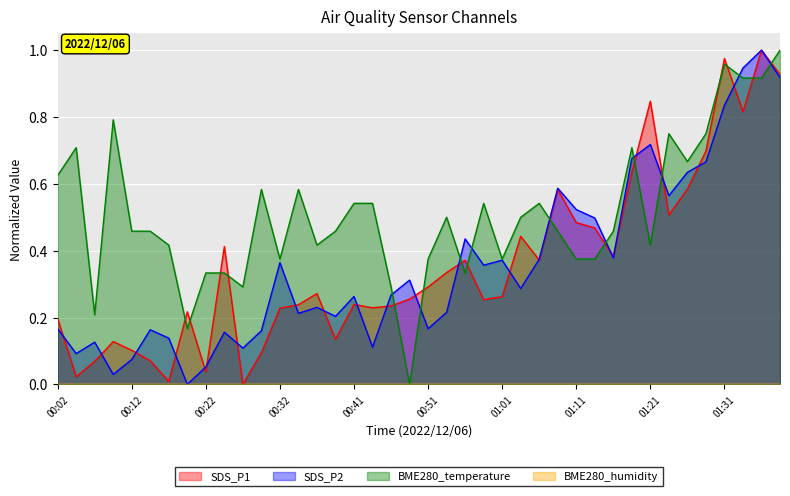

What is the sum of all SDS_P1 values?

14.4